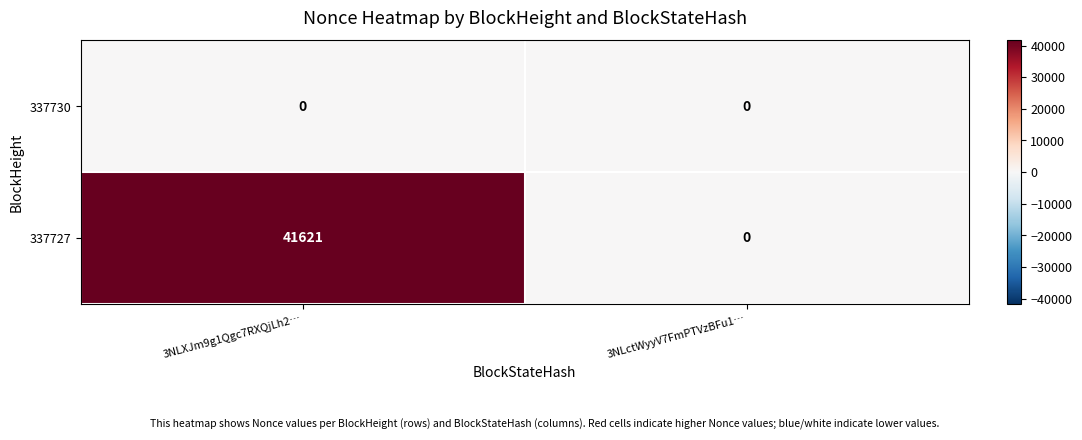

Reading right to left, what are all the values shown in this chart?

337730: 3NLctWyyV7FmPTVzBFu1…=0	3NLXJm9g1Qgc7RXQjLh2…=0
337727: 3NLctWyyV7FmPTVzBFu1…=0	3NLXJm9g1Qgc7RXQjLh2…=41621